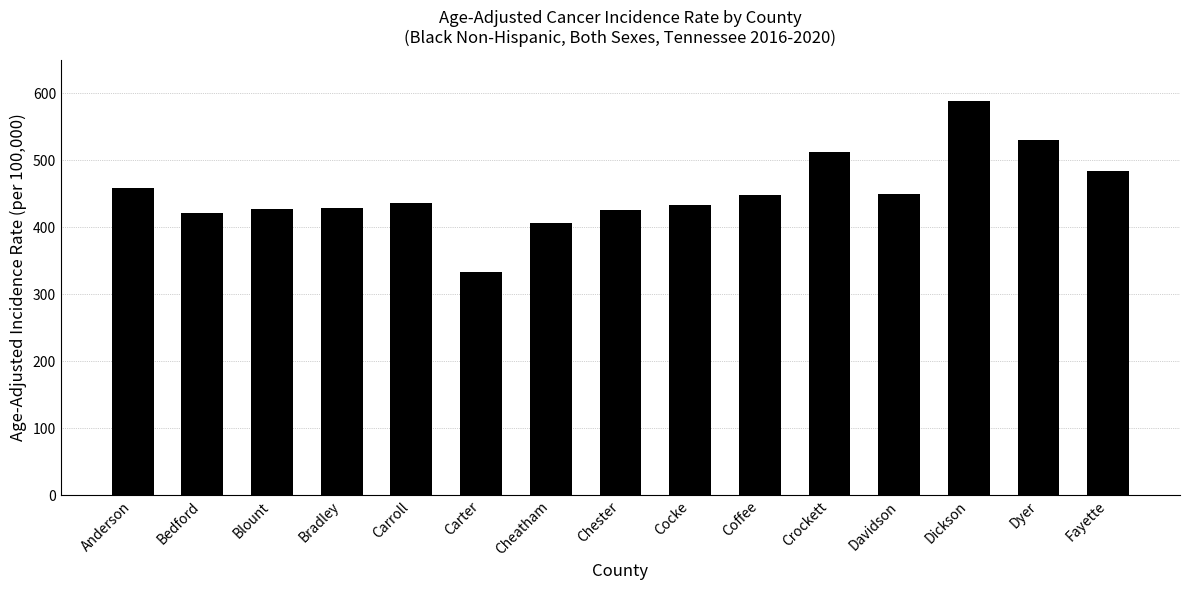

What is the label of the 12th bar from the left?

Davidson